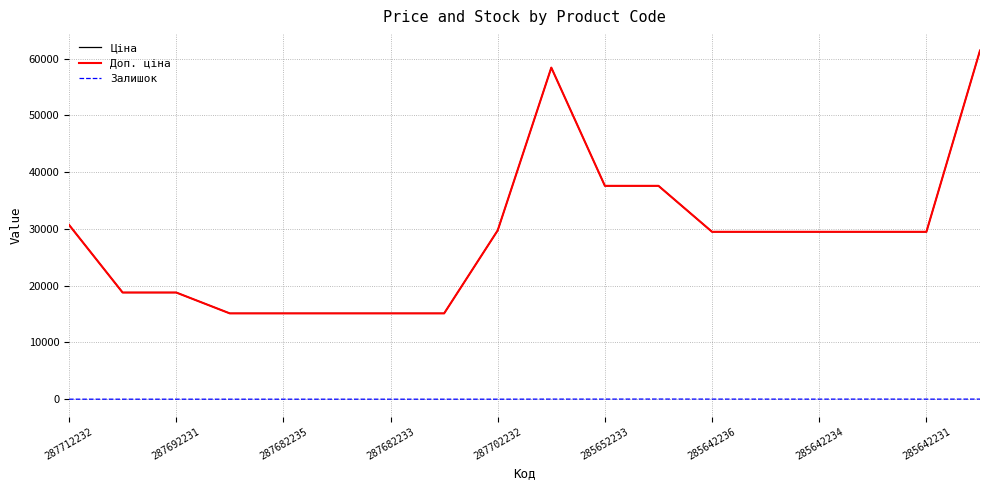

Reading left to right, extract all data points from this chart.

Ціна: 30717.1	18796.8	18796.8	15120.0	15120.0	15120.0	15120.0	15120.0	29747.2	58426.5	37593.6	37593.6	29491.5	29491.5	29491.5	29491.5	29491.5	61434.3
Доп. ціна: 30717.1	18796.8	18796.8	15120.0	15120.0	15120.0	15120.0	15120.0	29747.2	58426.5	37593.6	37593.6	29491.5	29491.5	29491.5	29491.5	29491.5	61434.3
Залишок: 0.0	0.0	0.0	0.0	0.0	0.0	0.0	0.0	0.0	14.0	13.0	23.0	14.0	13.0	10.0	16.0	7.0	16.0